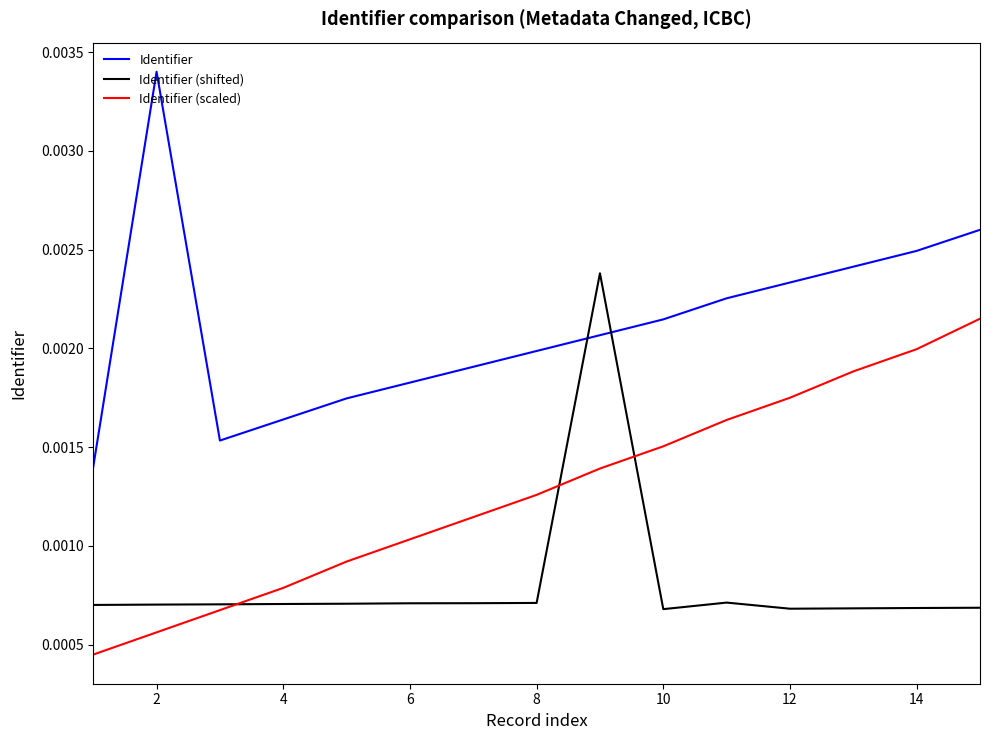

How many Identifier (scaled) values are between 0 and 1?

15